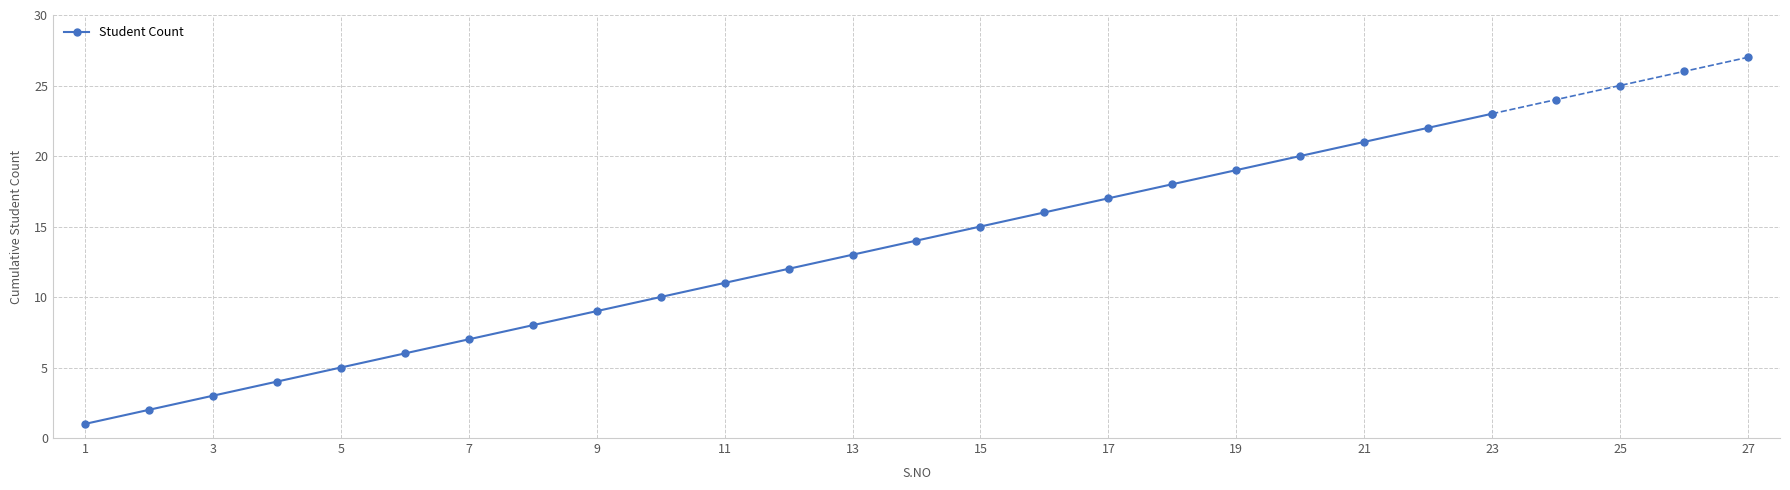

The Student Count series shows 10 at 17. True or false?

False